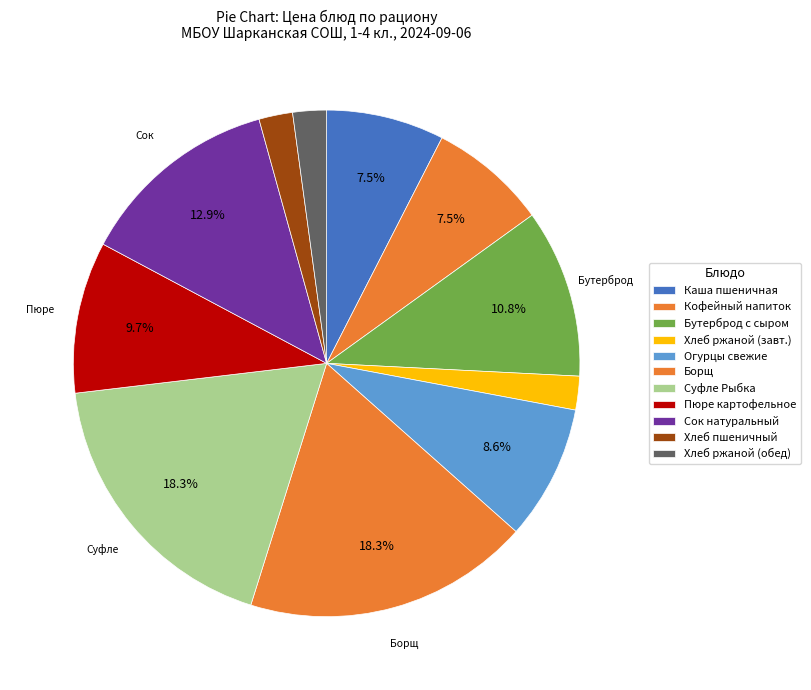

What is the smallest slice in the pie chart?

Хлеб ржаной (завтрак)